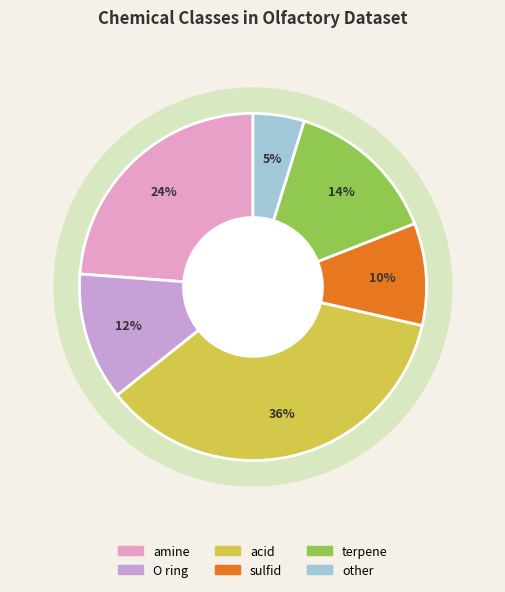

Does O ring represent more than half of the total?

No